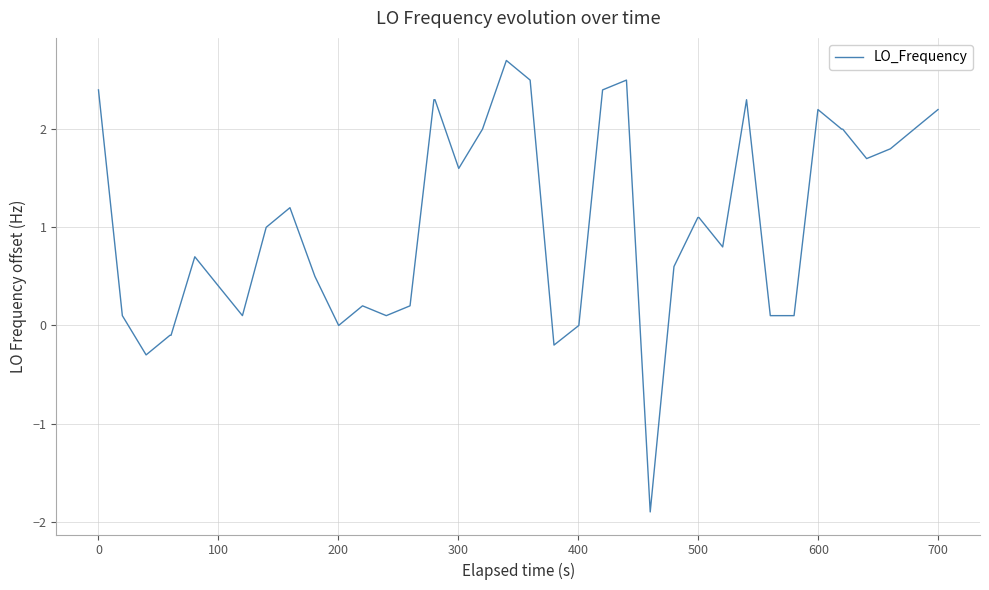

What is the smallest value displayed?

-1.9